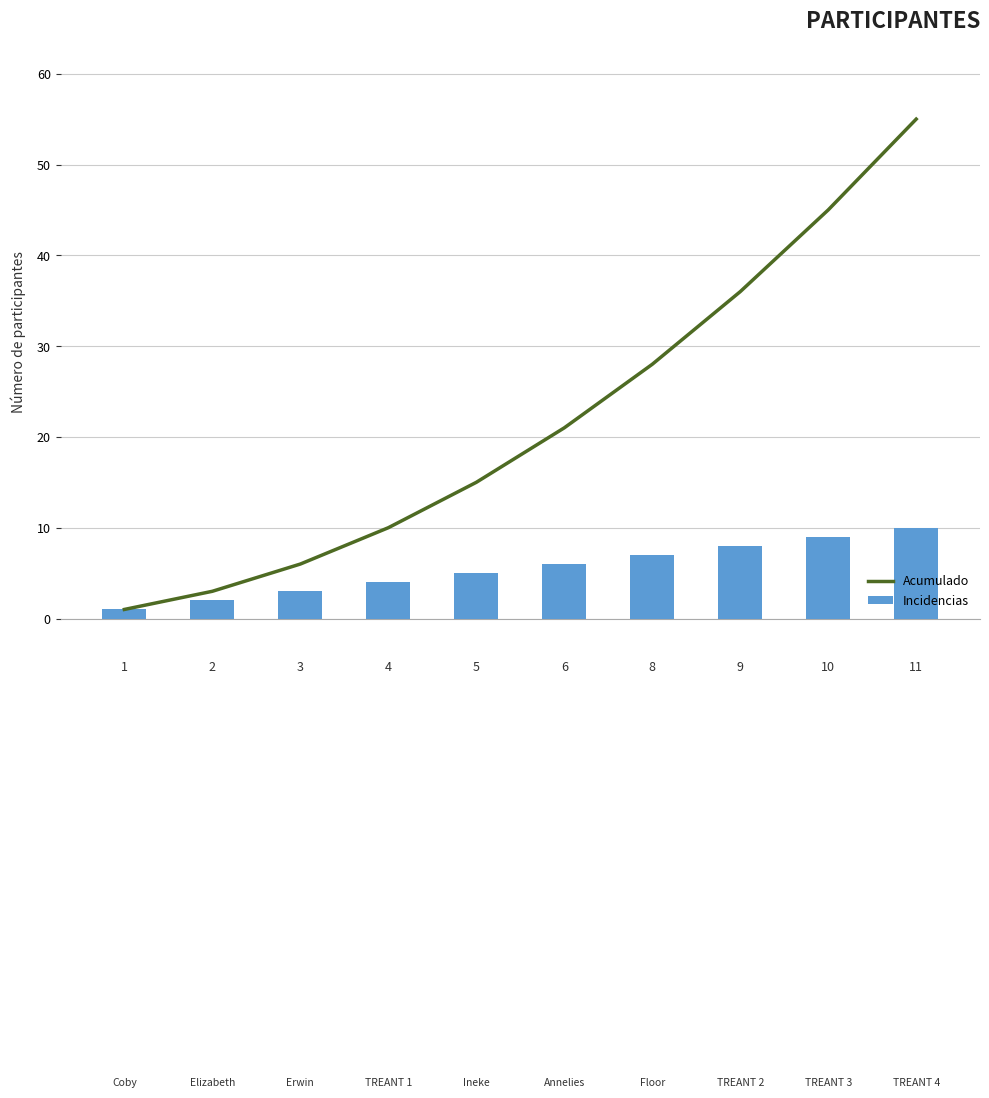

What is the value of the Acumulado bar at the 2nd from the left?

3